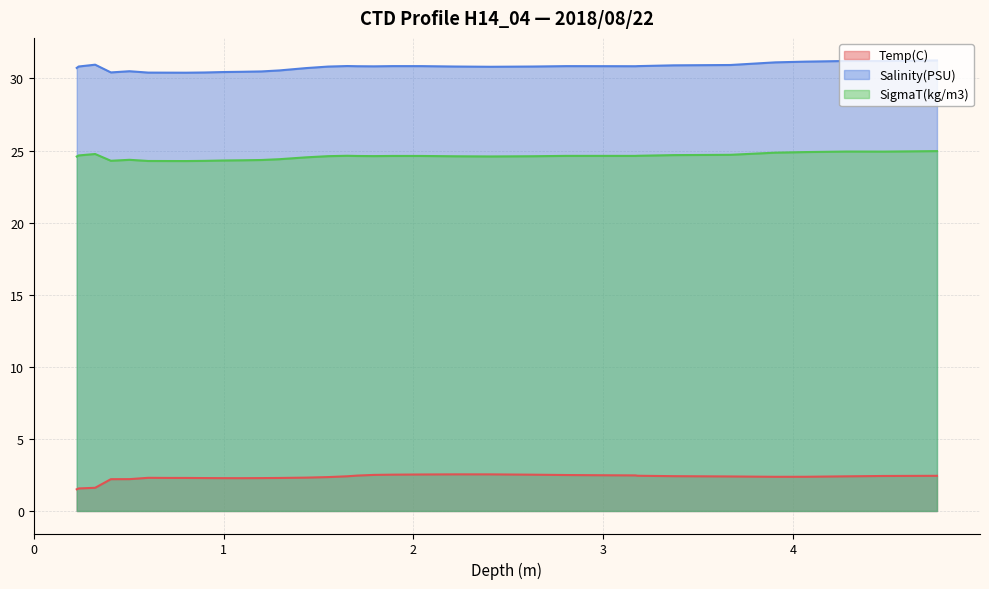

True or false: Temp(C) and SigmaT(kg/m3) cross at least once.

False